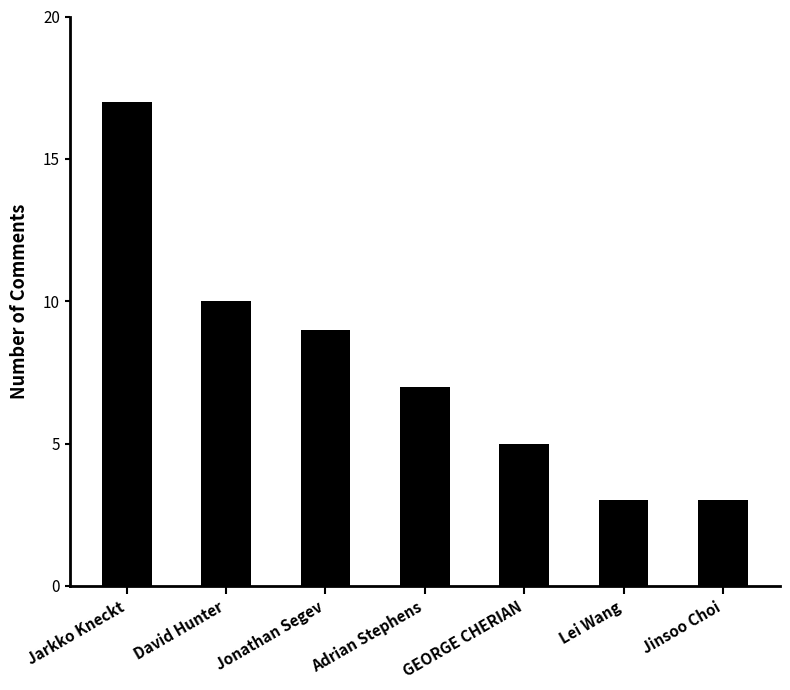

Are the bars grouped side by side (vs. stacked)?

No